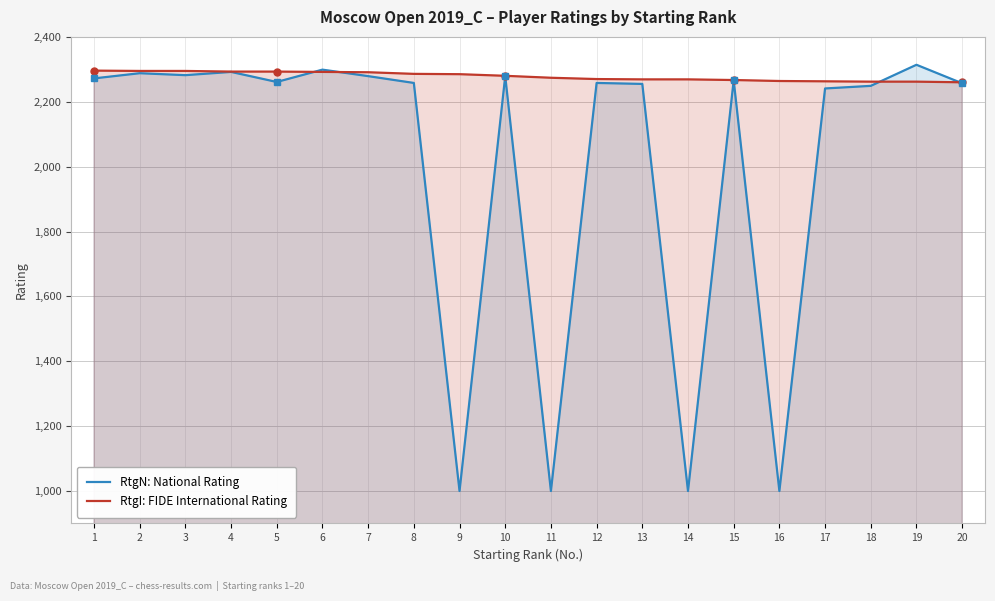

At which category does RtgN: National Rating reach its first local valley?

3